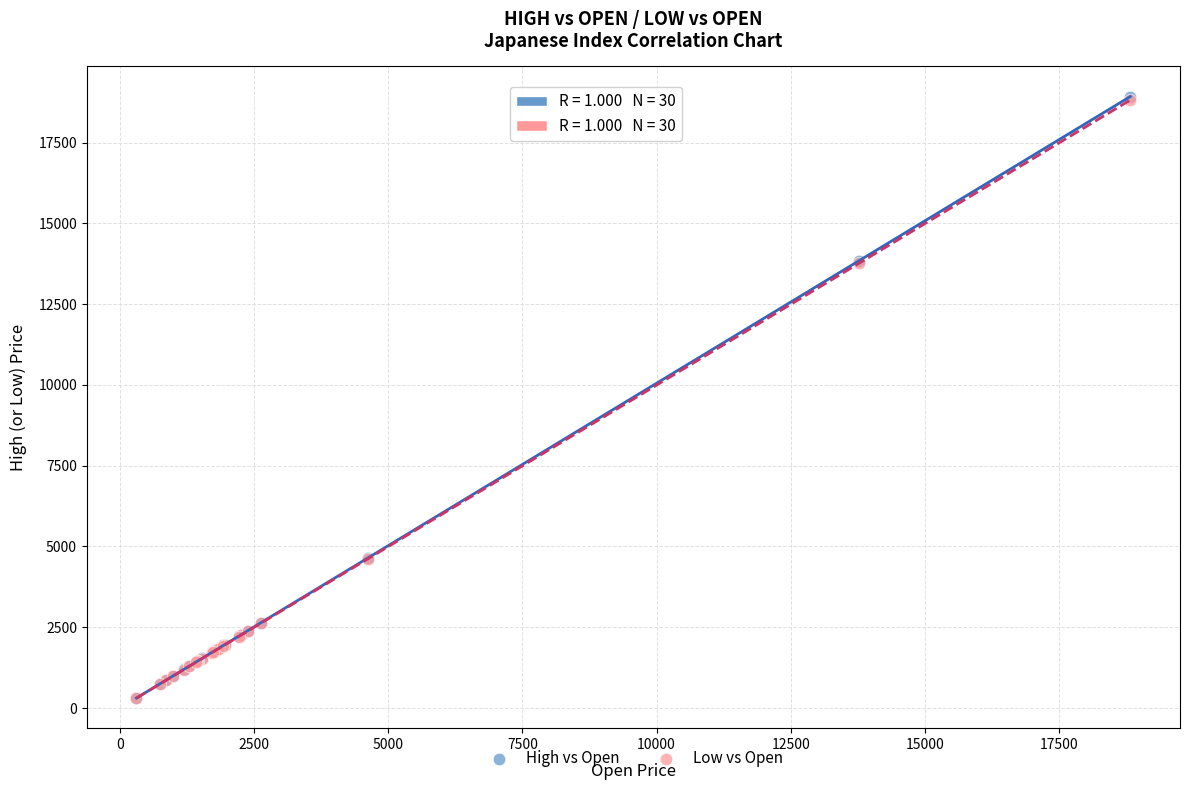

What are all the series names shown in the legend?

High vs Open, Low vs Open